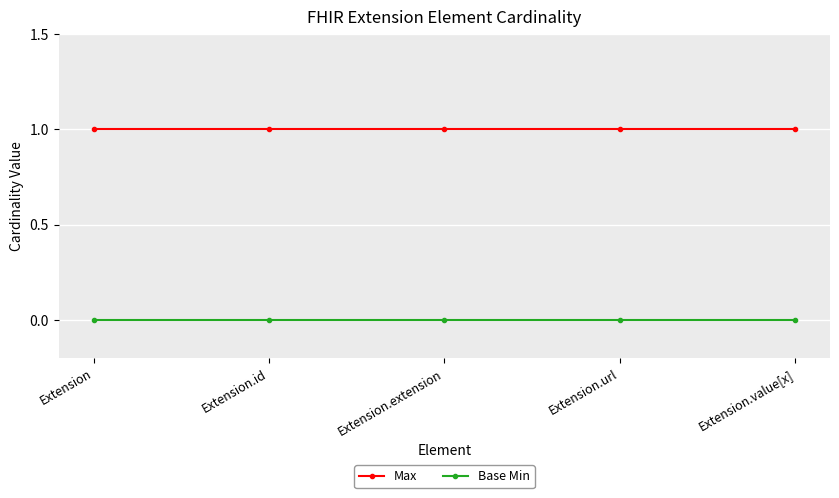

Rank the series by their average value, from highest to lowest.

Max, Base Min